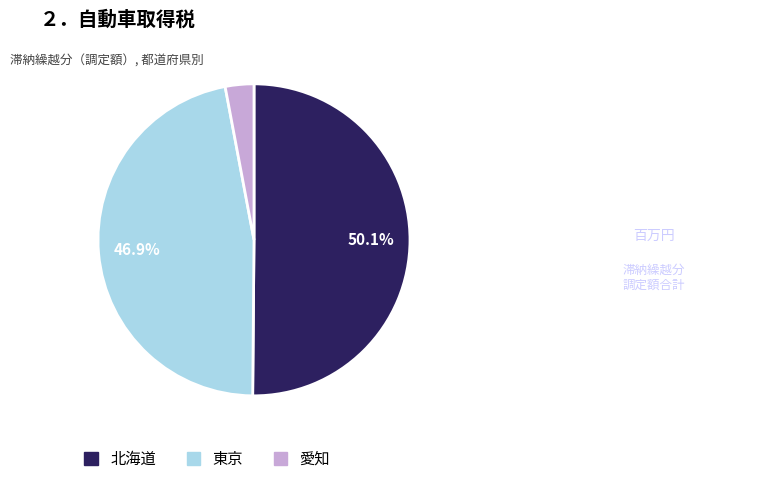

Does 東京 account for over 50% of the chart?

No